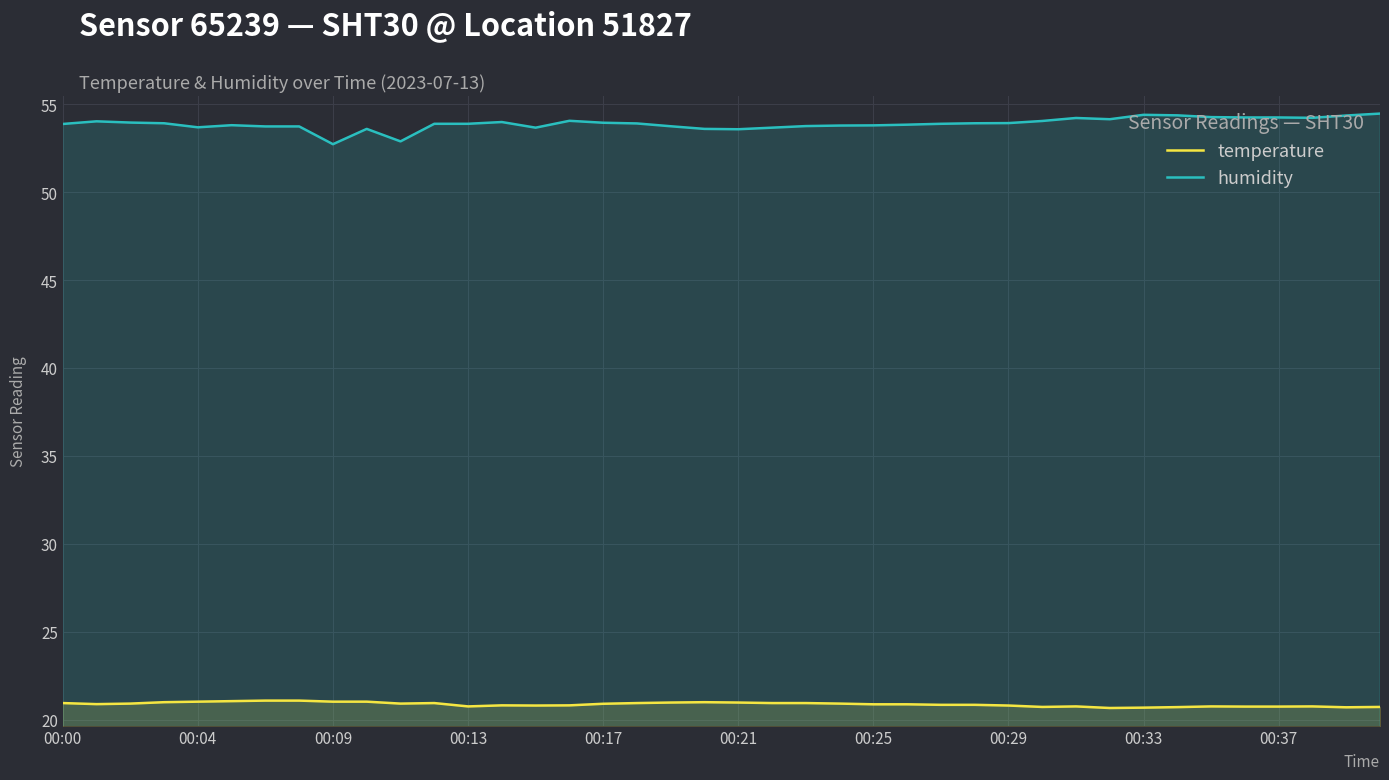

Which series has the largest total across all categories?

humidity